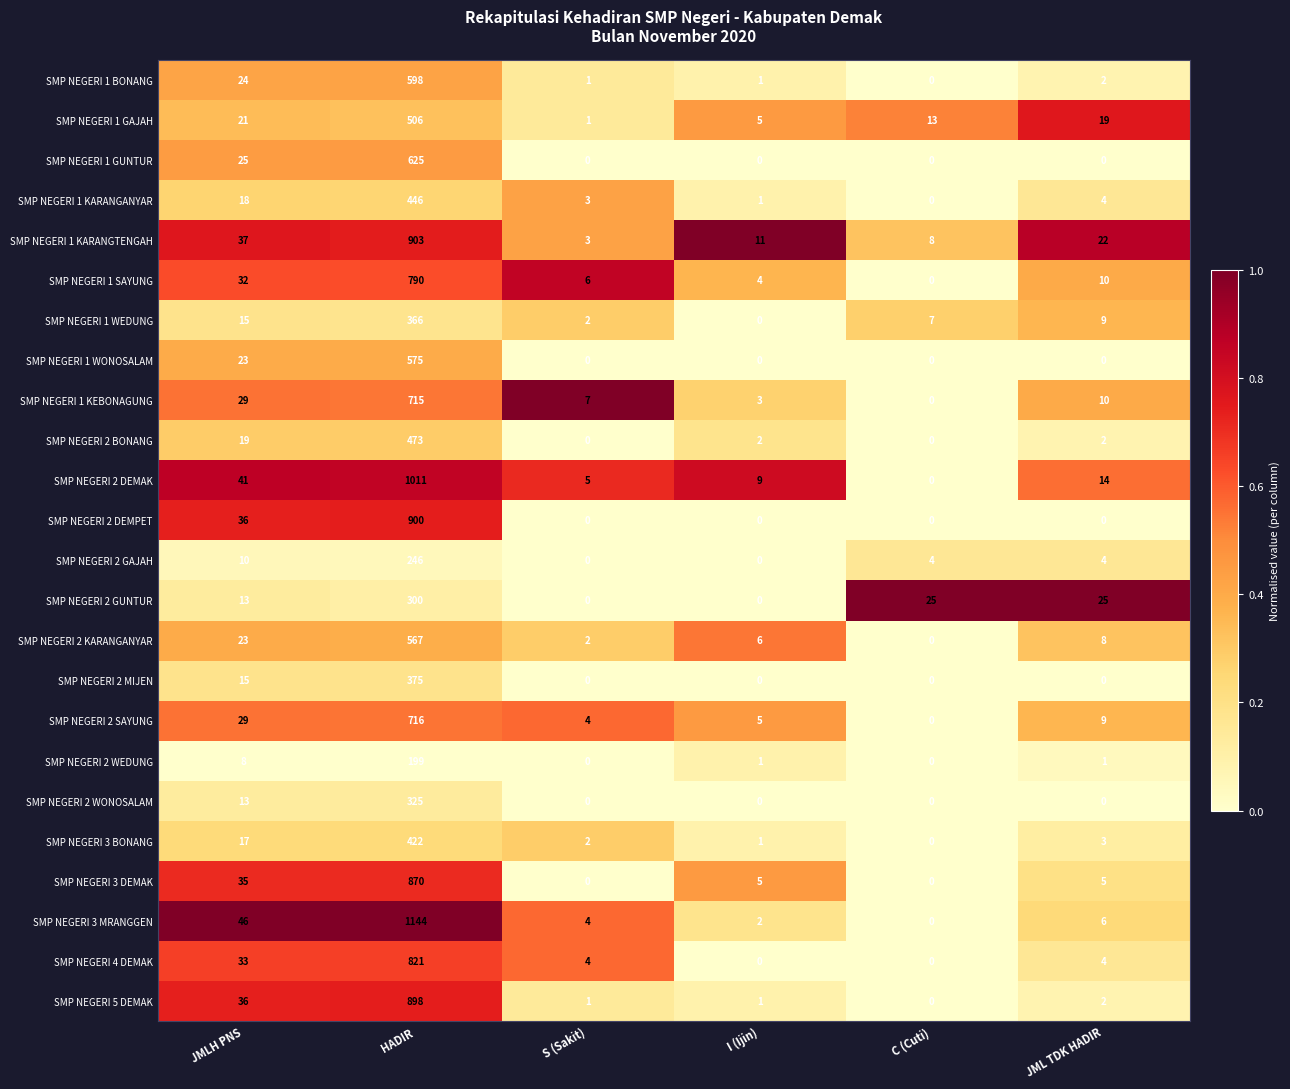

What is the difference between the SMP NEGERI 2 GAJAH values at I (Ijin) and JML TDK HADIR?

4